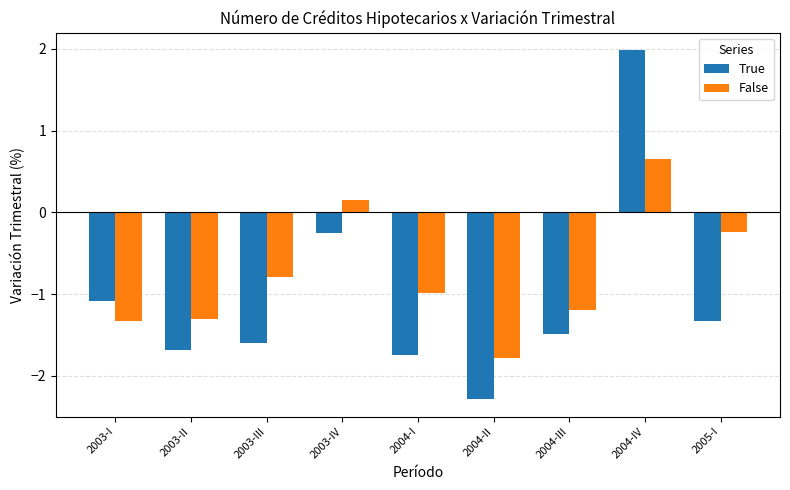

Which category has the lowest value across all series?

2004-II